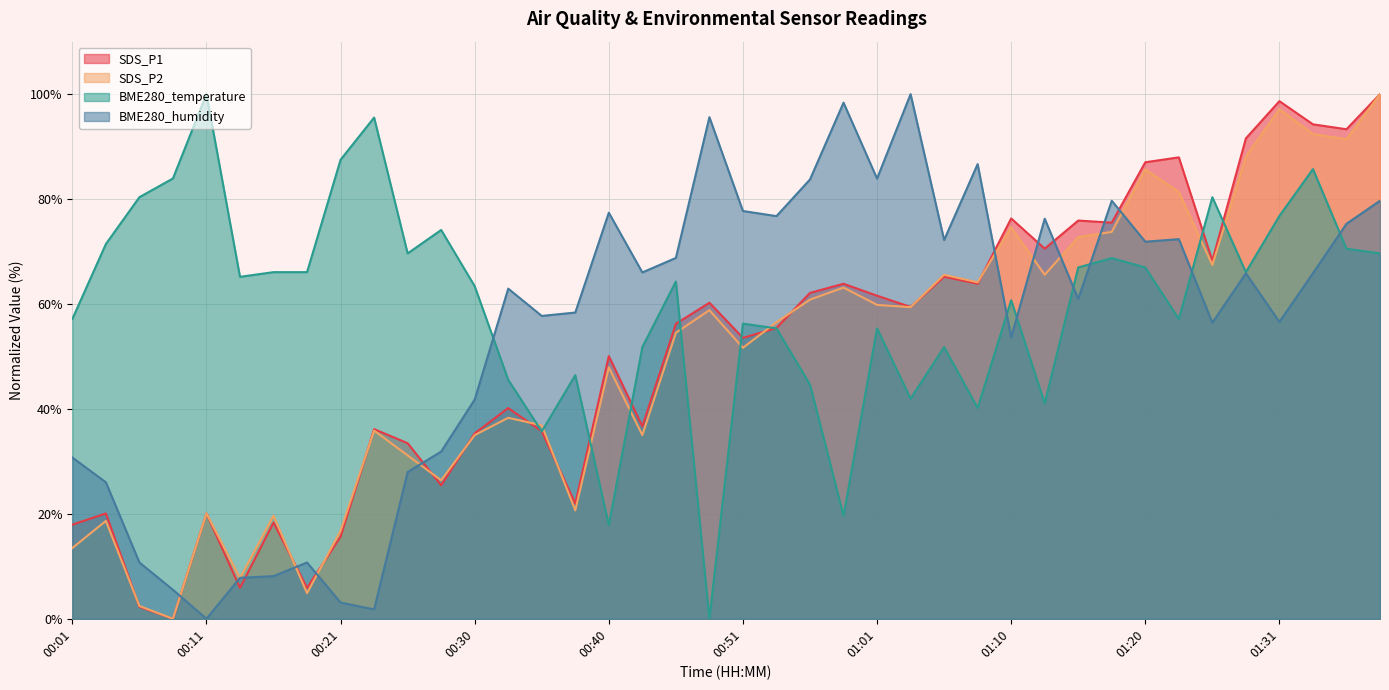

Is the value of SDS_P1 at 00:46 greater than the value of BME280_temperature at 00:28?

No